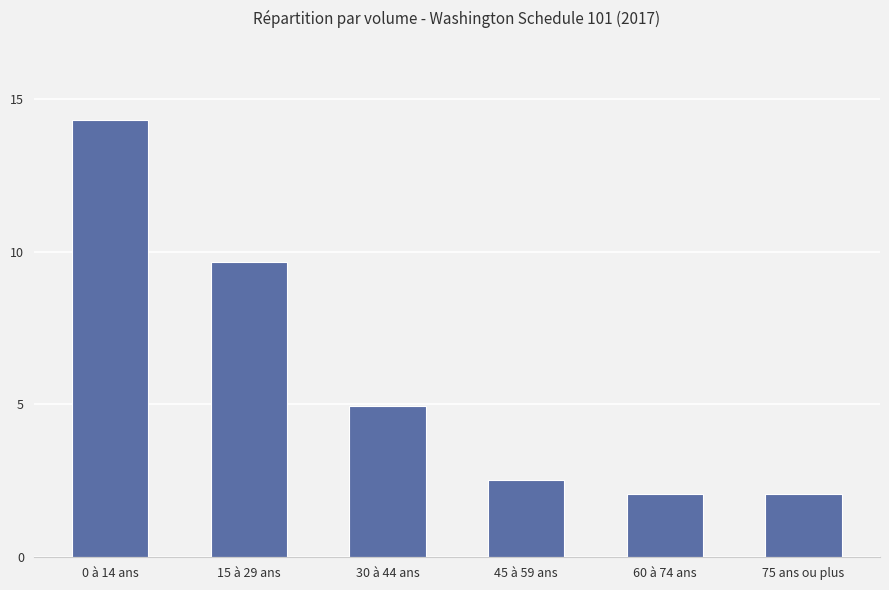

Are the bars horizontal?

No